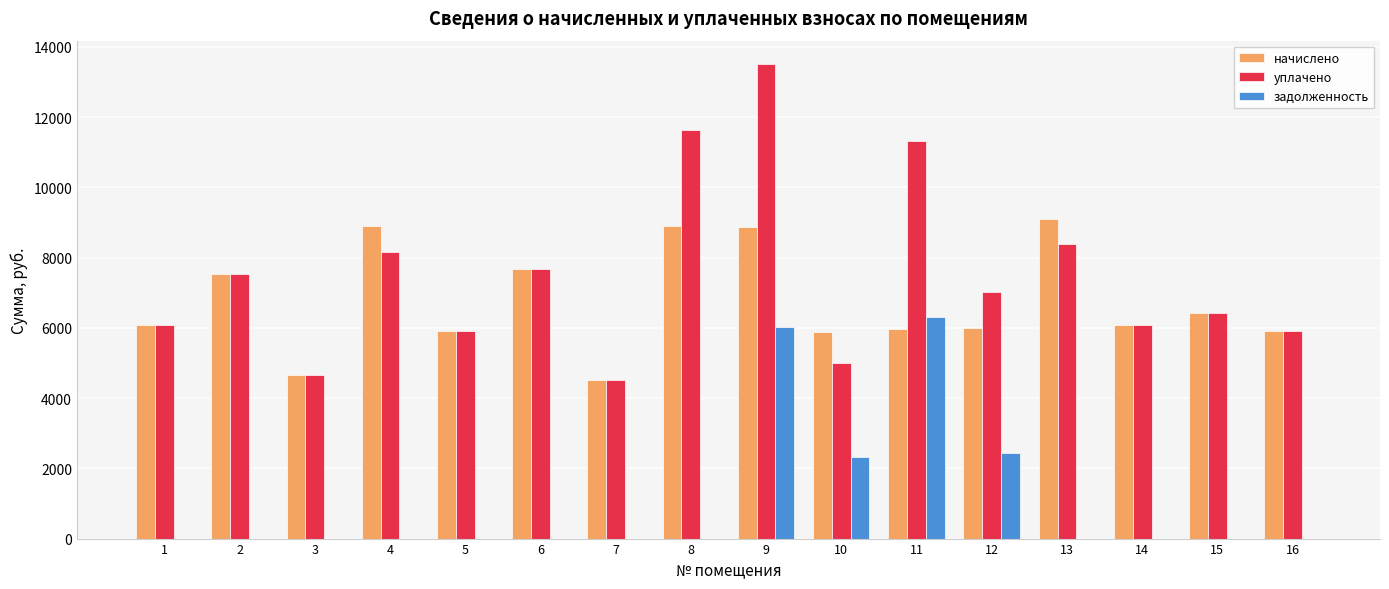

What is the sum of all задолженность values?

17073.7